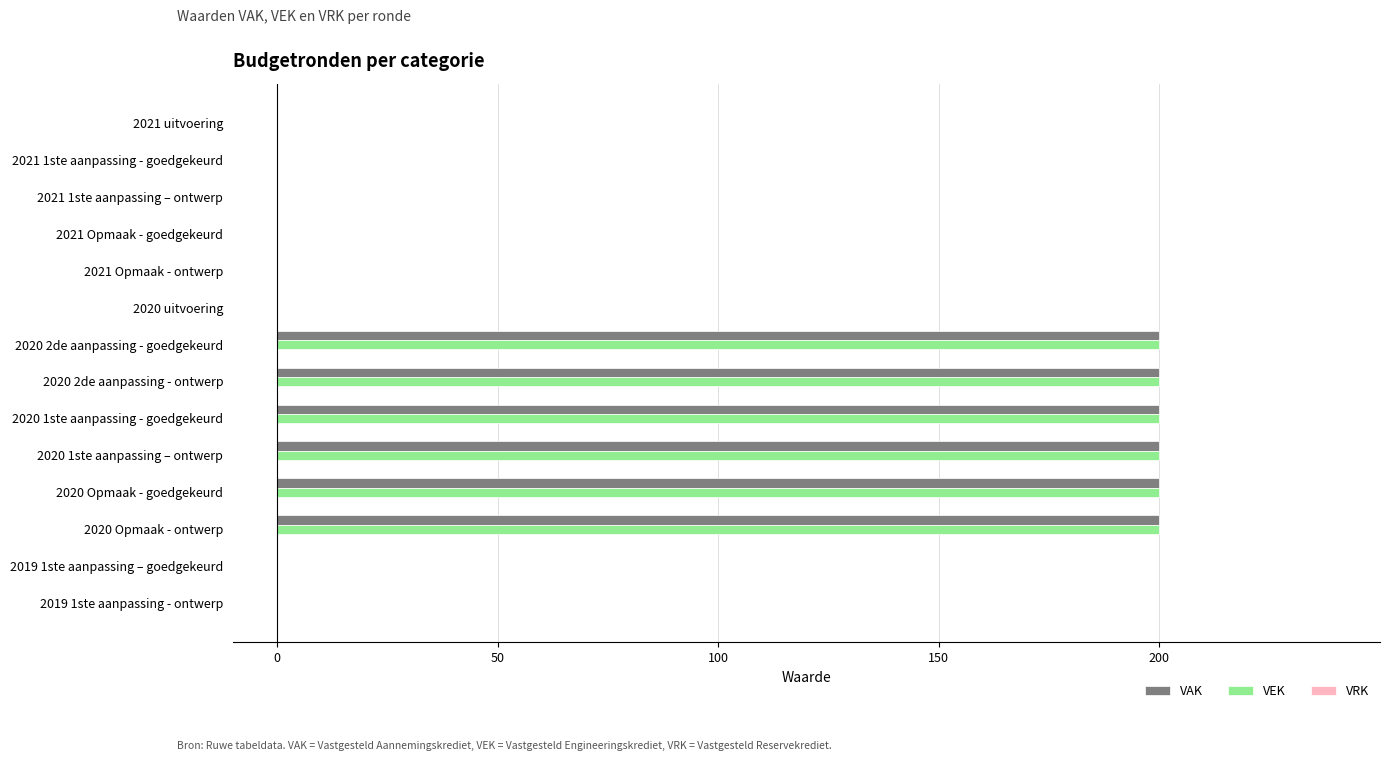

Is it true that VEK equals 112 at 2020 uitvoering?

False